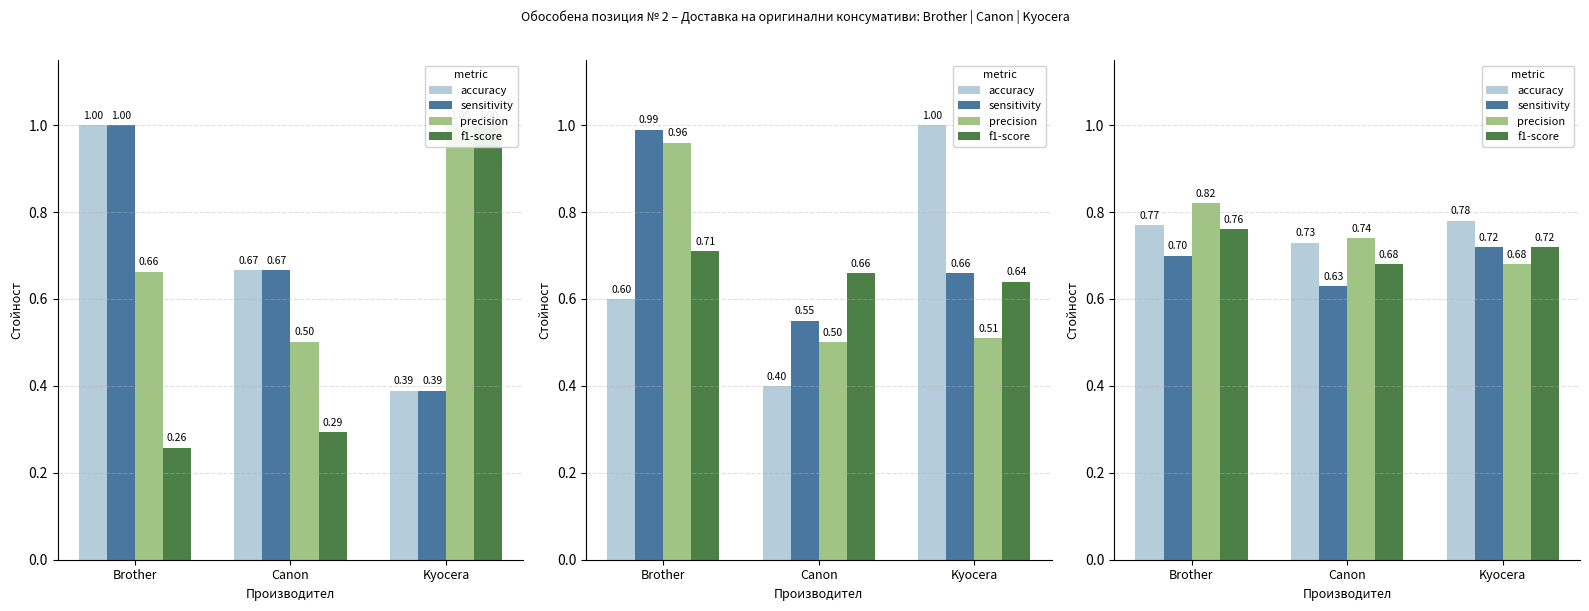

Rank the series at Canon from lowest to highest value.

sensitivity, f1-score, accuracy, precision